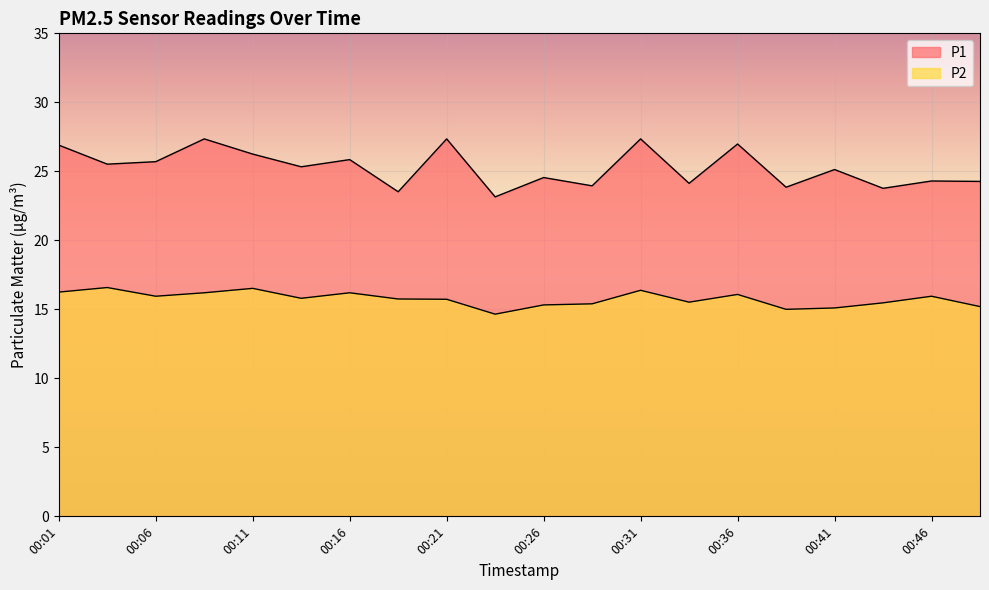

Which label corresponds to the largest value in the chart?

00:09